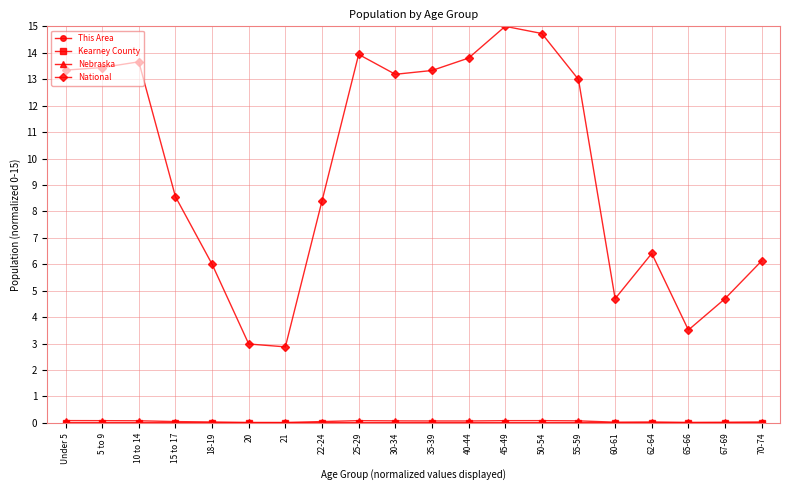

Which series changed the most between 21 and 55-59?

National